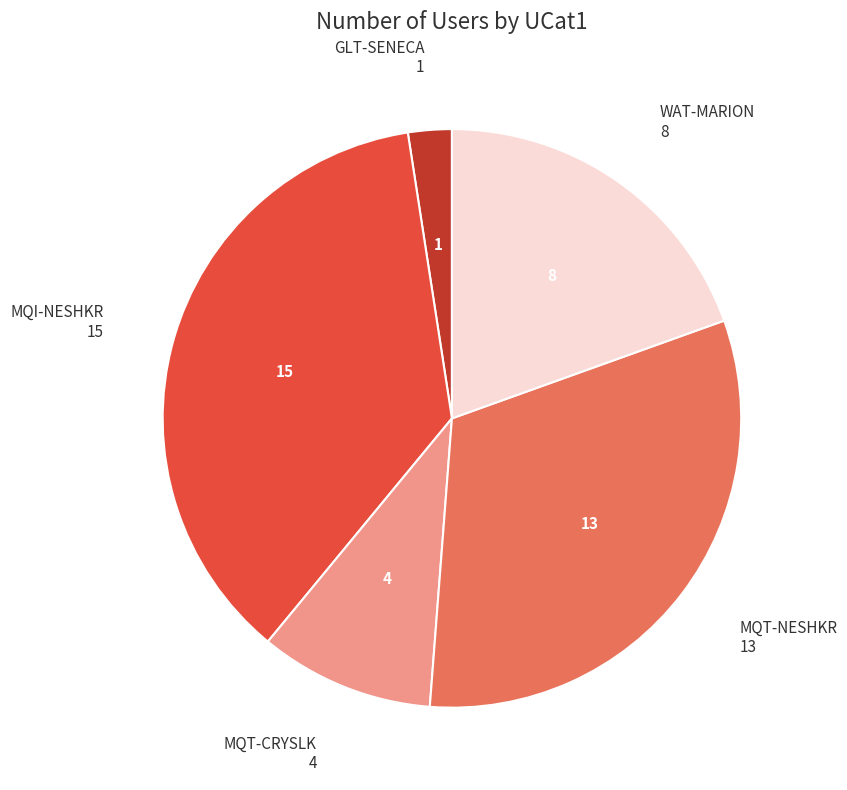

How many slices are in this pie chart?

5